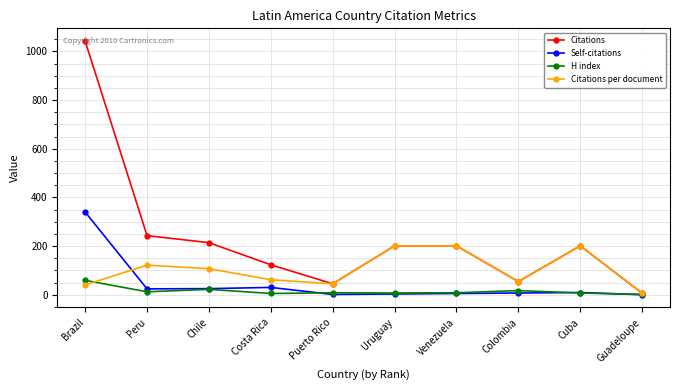

What are all the series names shown in the legend?

Citations, Self-citations, H index, Citations per document